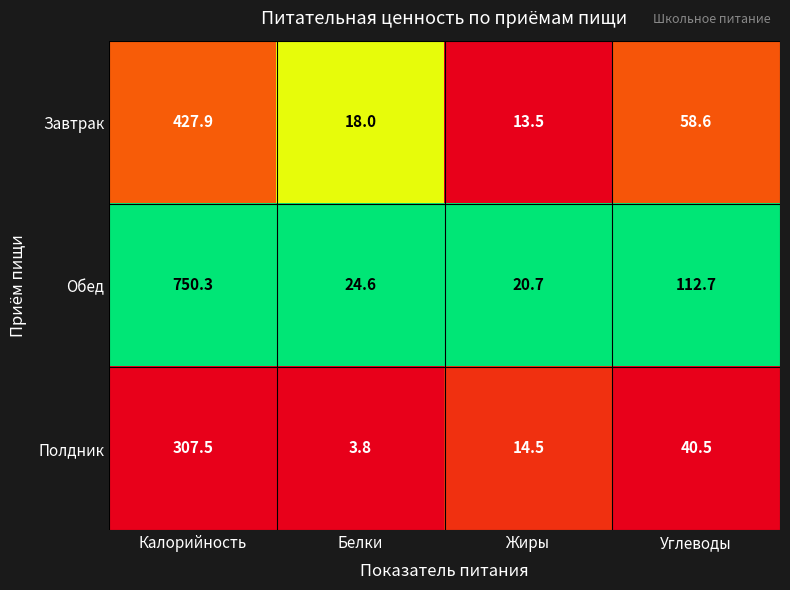

Which series changed the most between Жиры and Углеводы?

Обед